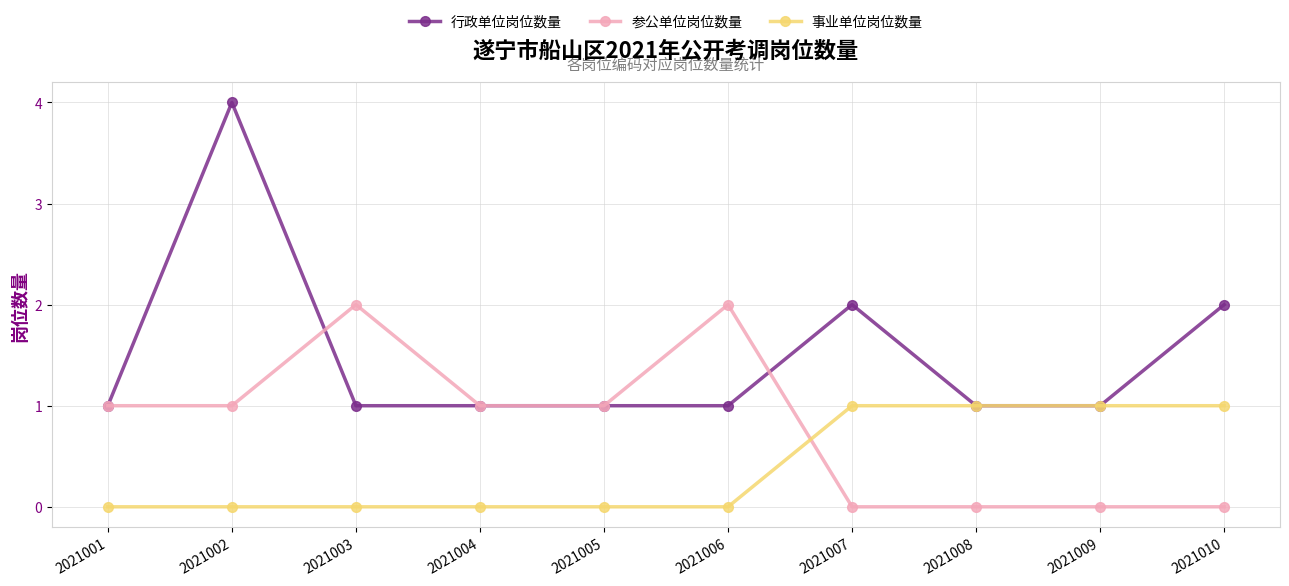

How many times do 参公单位岗位数量 and 事业单位岗位数量 cross each other?

1